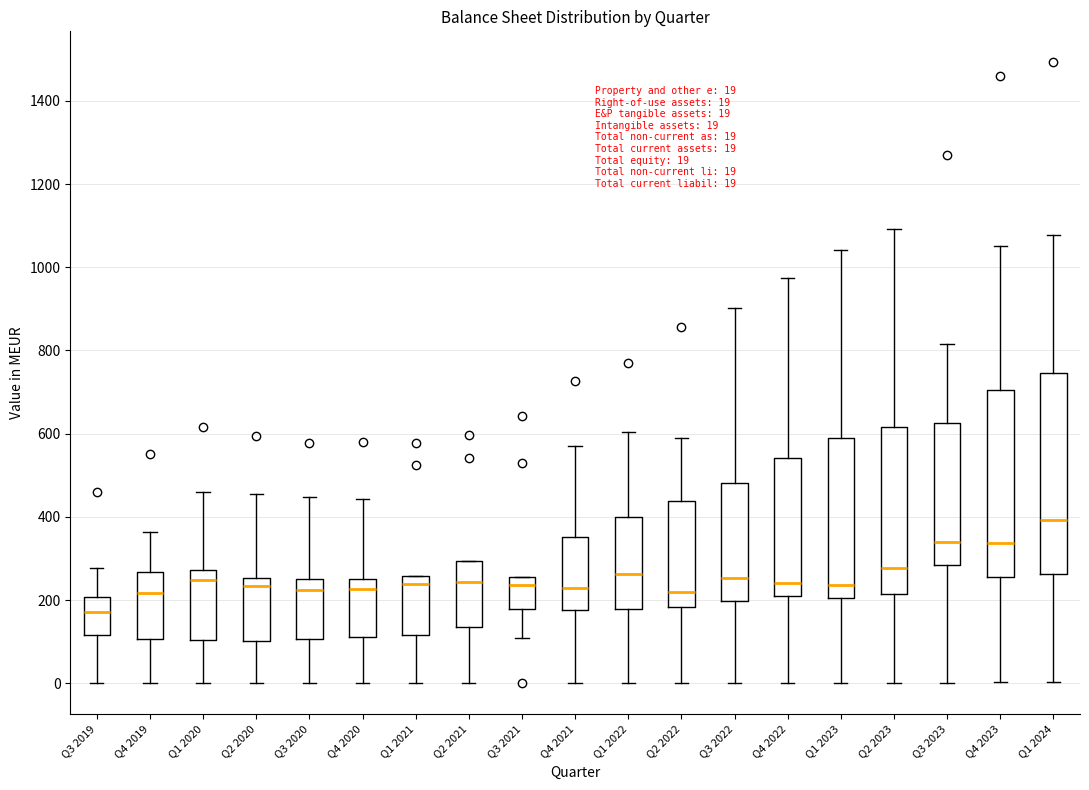

Which box has the lowest median line?

Q3 2019